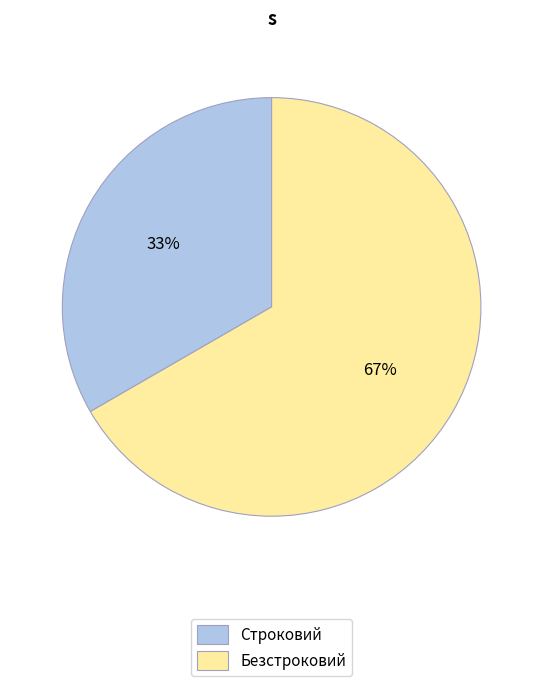

What percentage is the Строковий slice, to the nearest percent?

33%